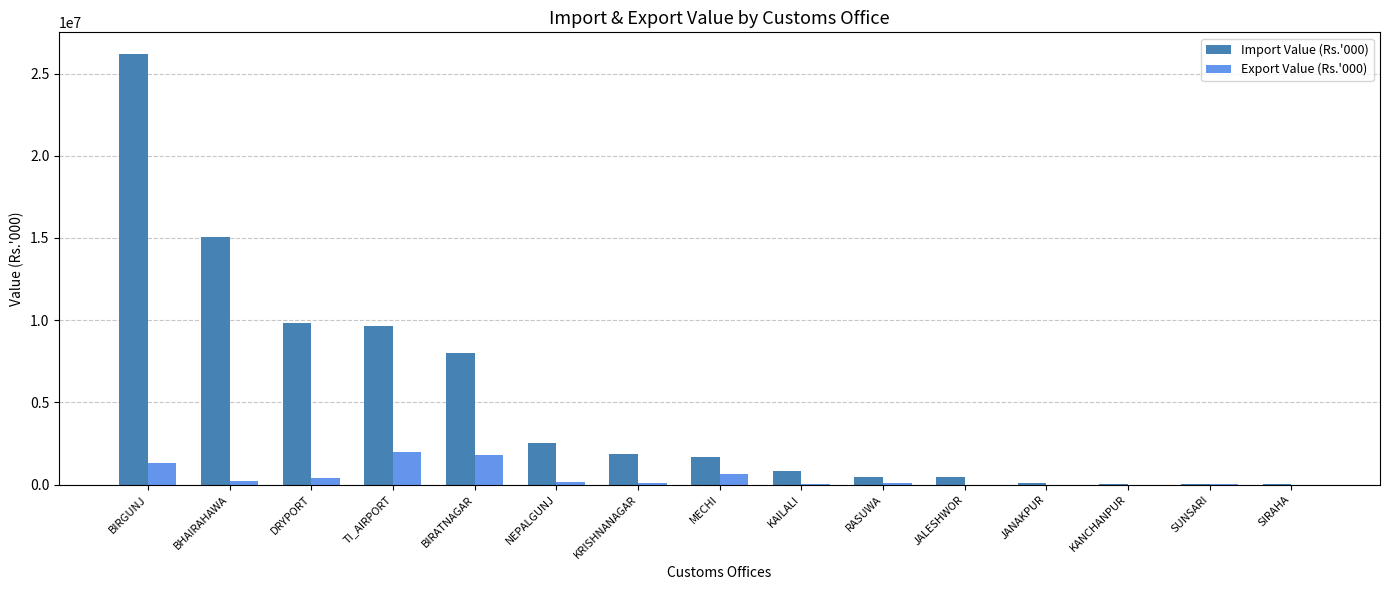

What is the sum of the Import Value (Rs.'000) values at TI_AIRPORT and BIRATNAGAR?

17622278.4